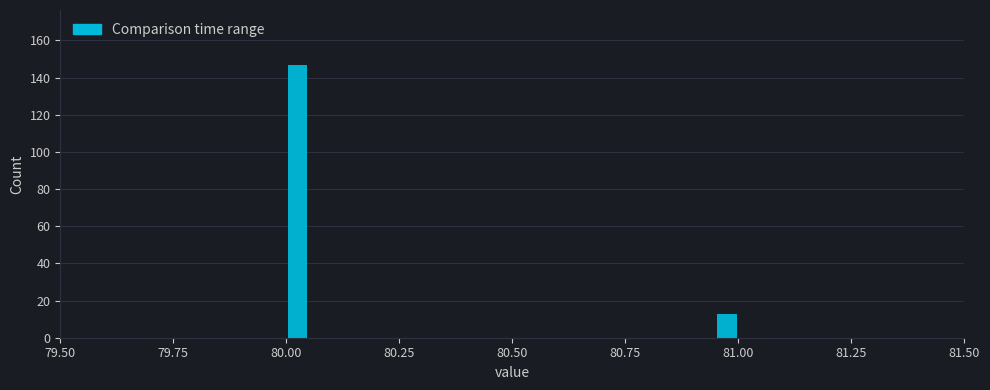

Read against the x-axis, roughly where is the centre of the tallest bar?

80.05